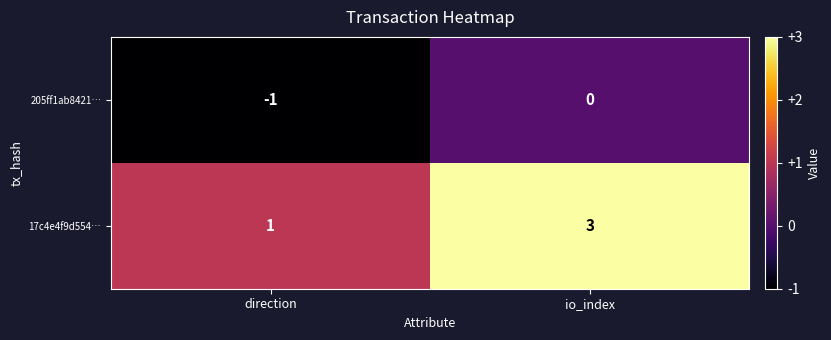

Which category has the highest value across all series?

io_index